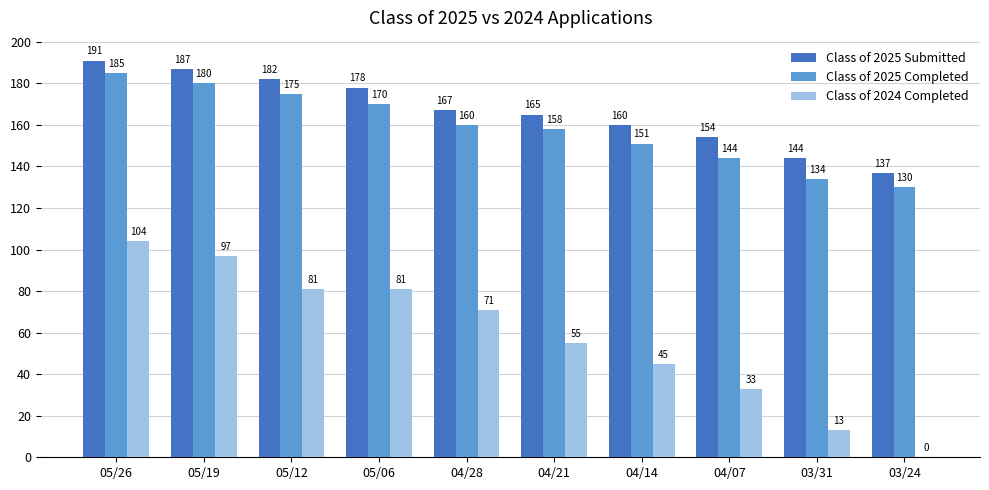

Count the number of categories in the chart.

10